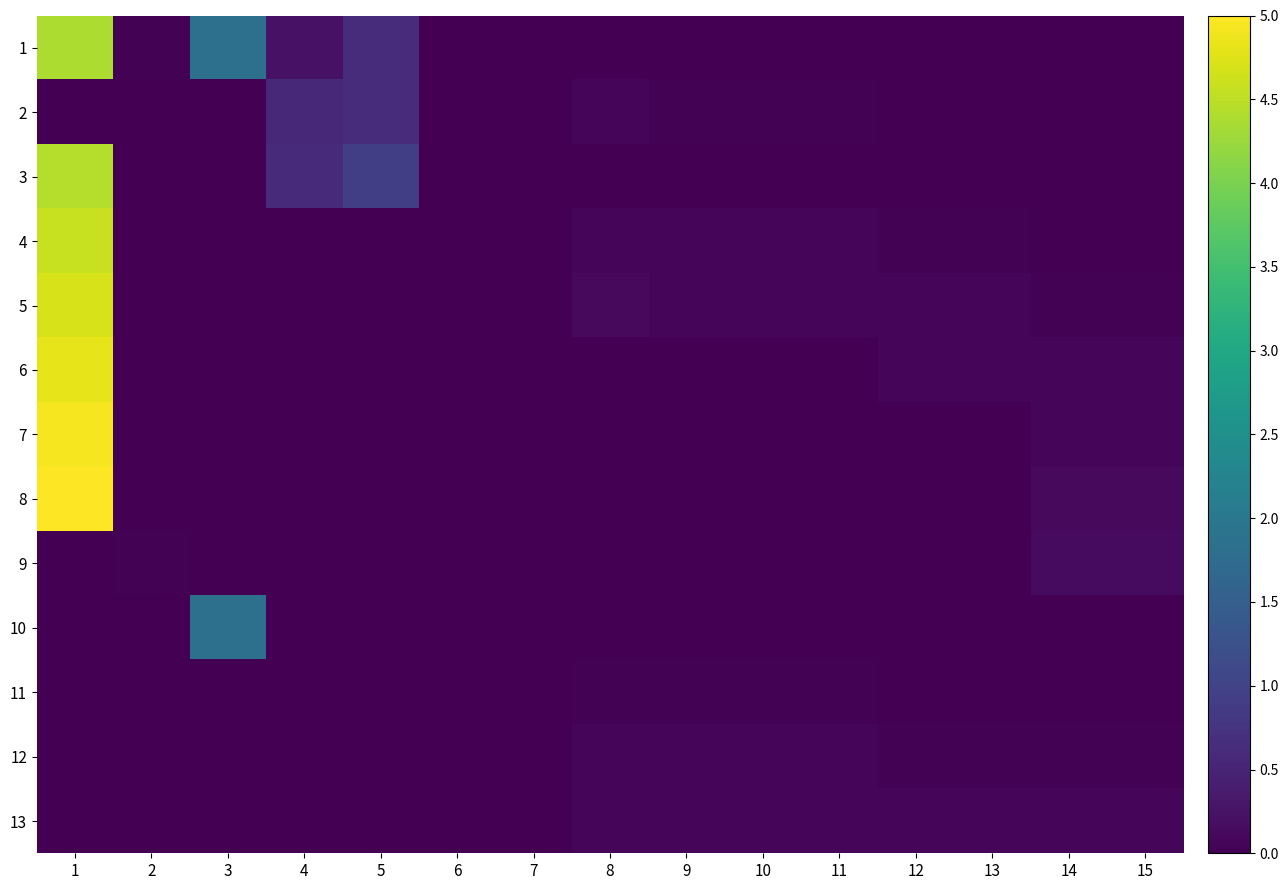

Count the number of categories in the chart.

15